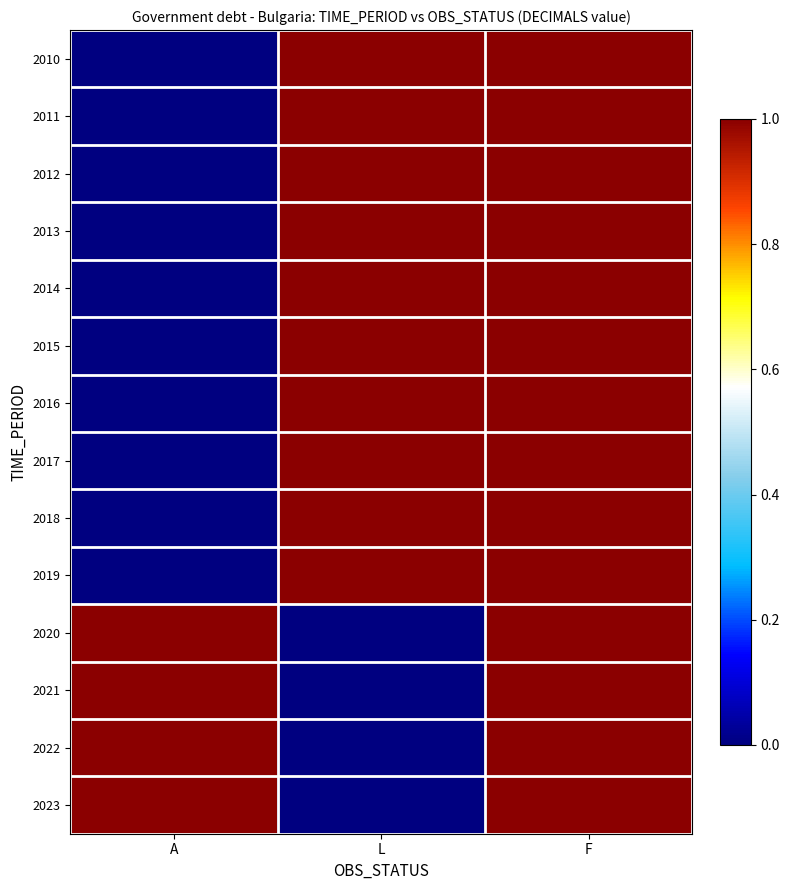

Between F and A, which is larger?

F